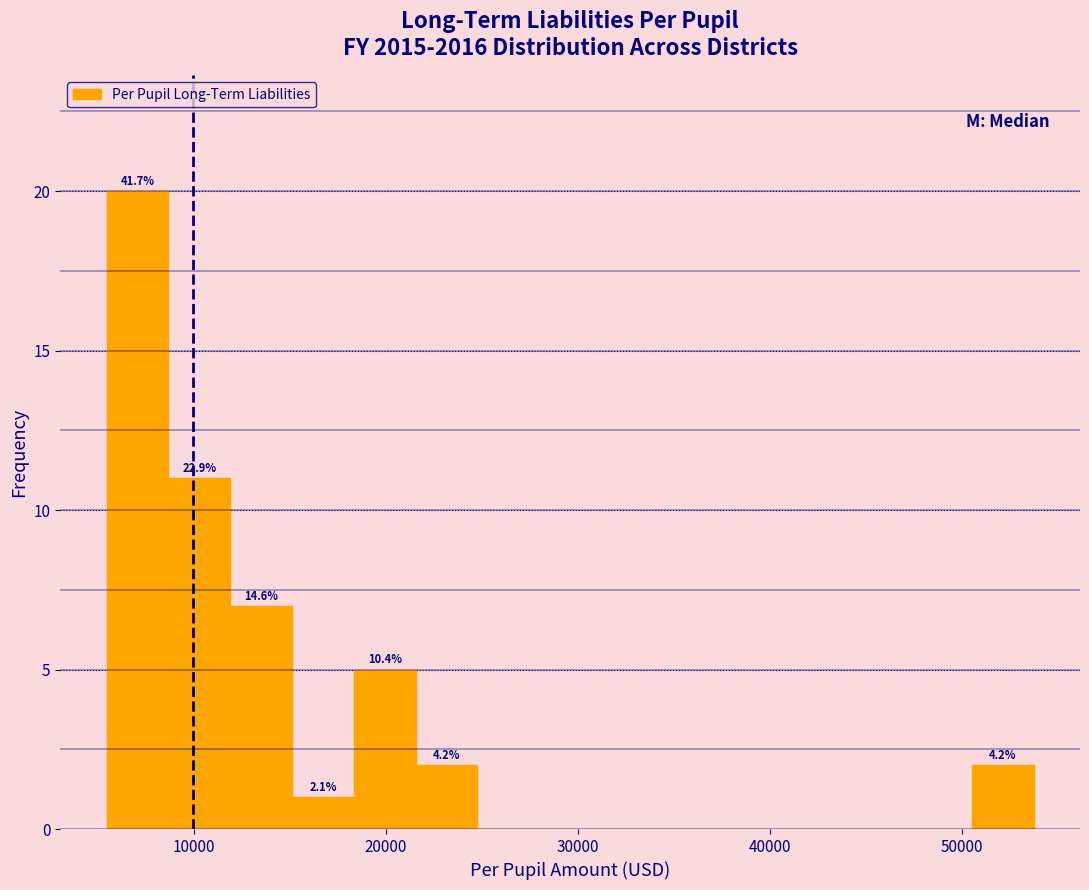

Read against the x-axis, roughly where is the centre of the tallest bar?

7000